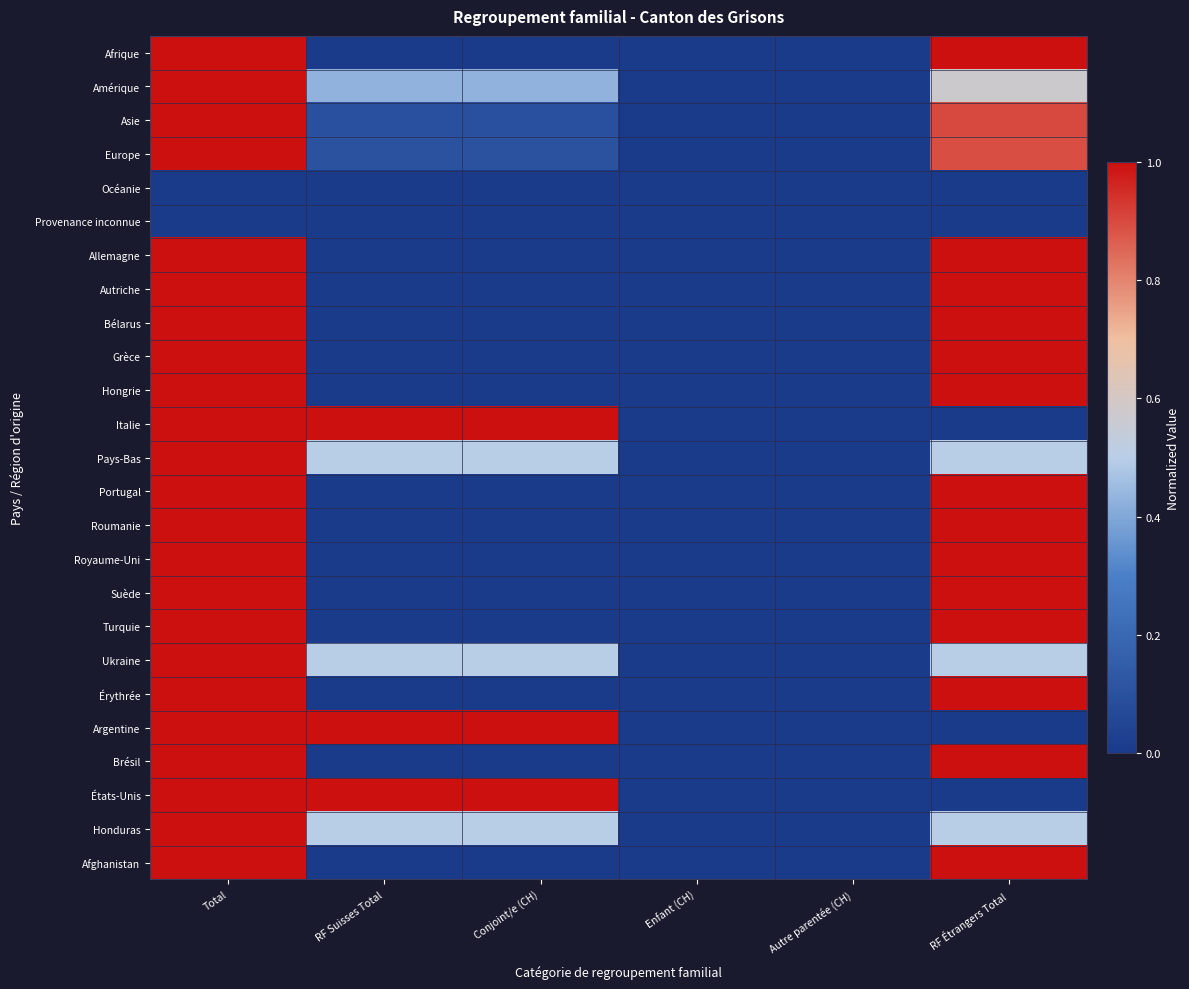

What is the maximum value shown in the chart?

1.0